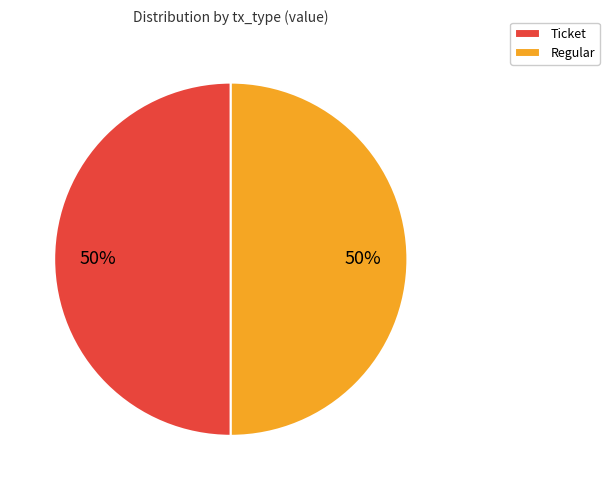

Count the number of slices in the pie.

2